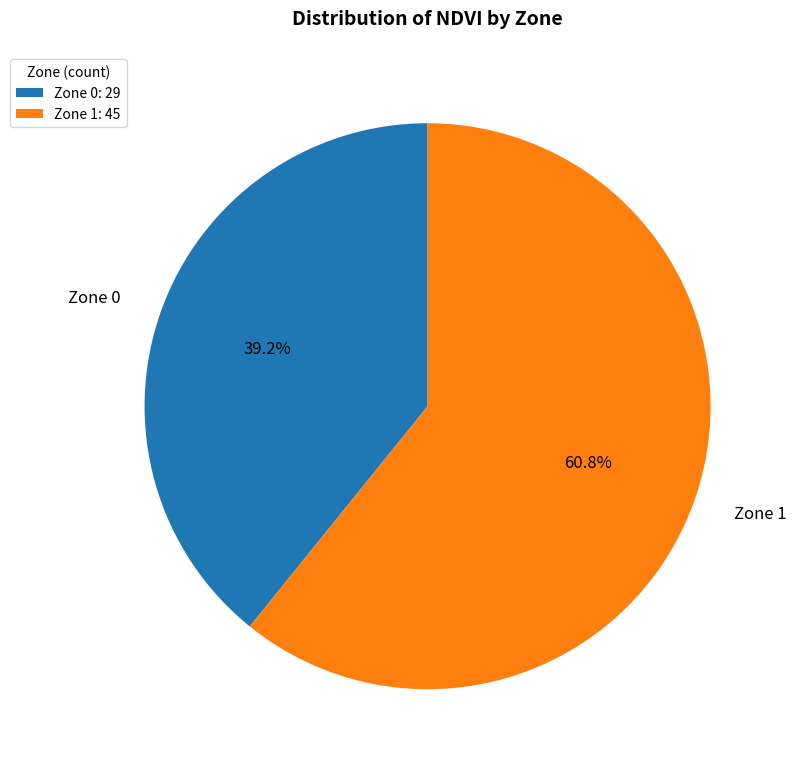

The Zone 1 slice represents 55% of the pie. True or false?

False